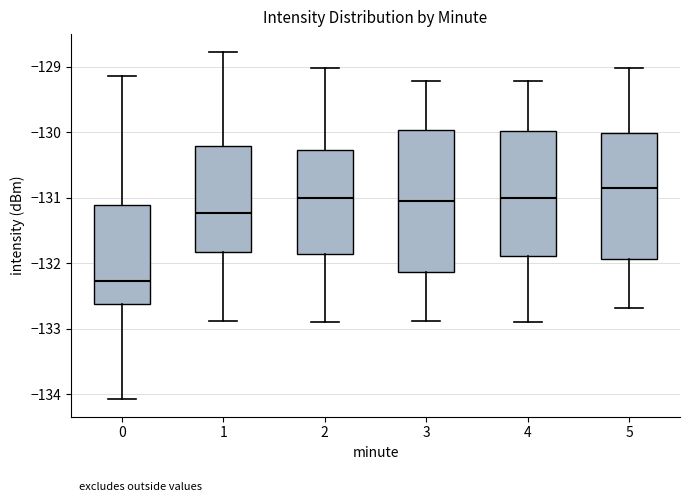

Which box's median line is the lowest?

0